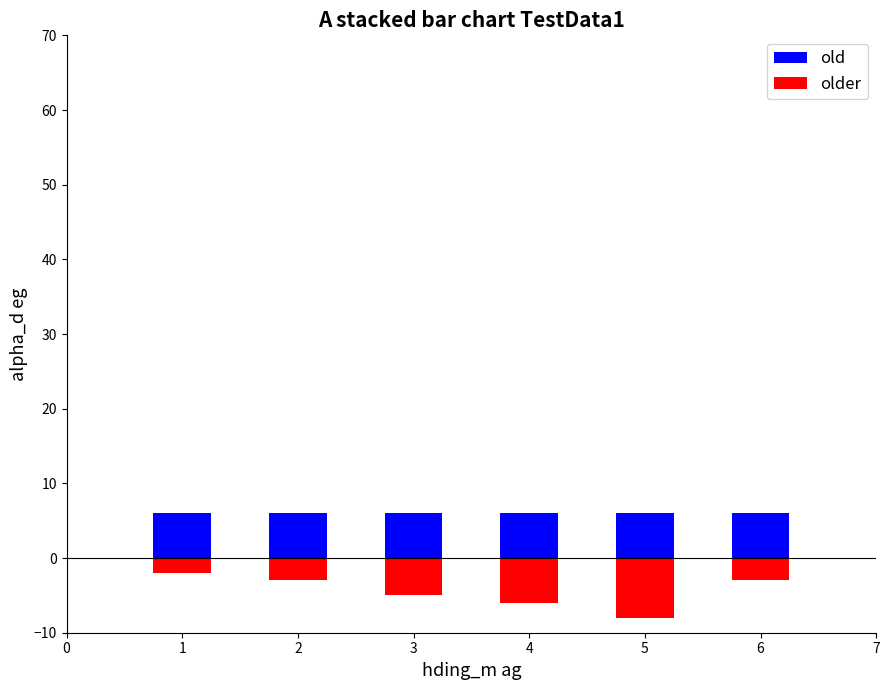

What is the sum of all old values?

36